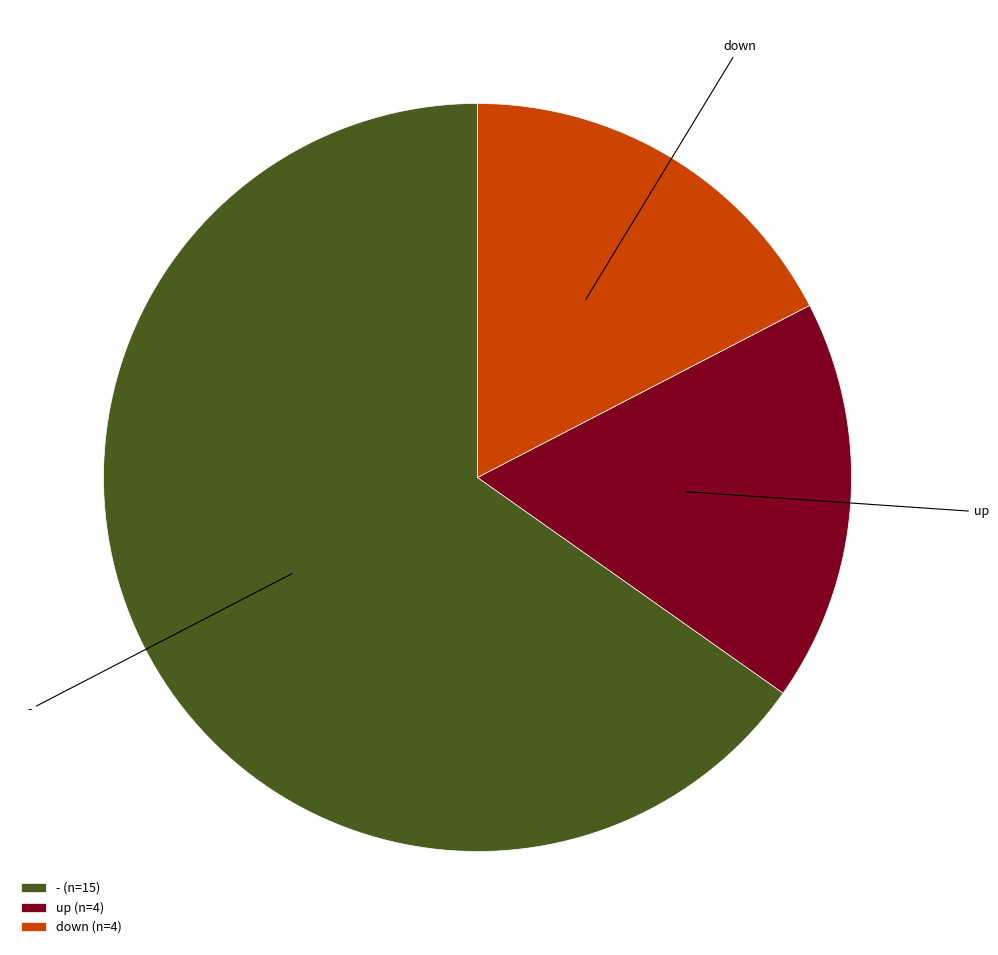

Is the sum of down (n=4) and - (n=15) greater than half?

Yes